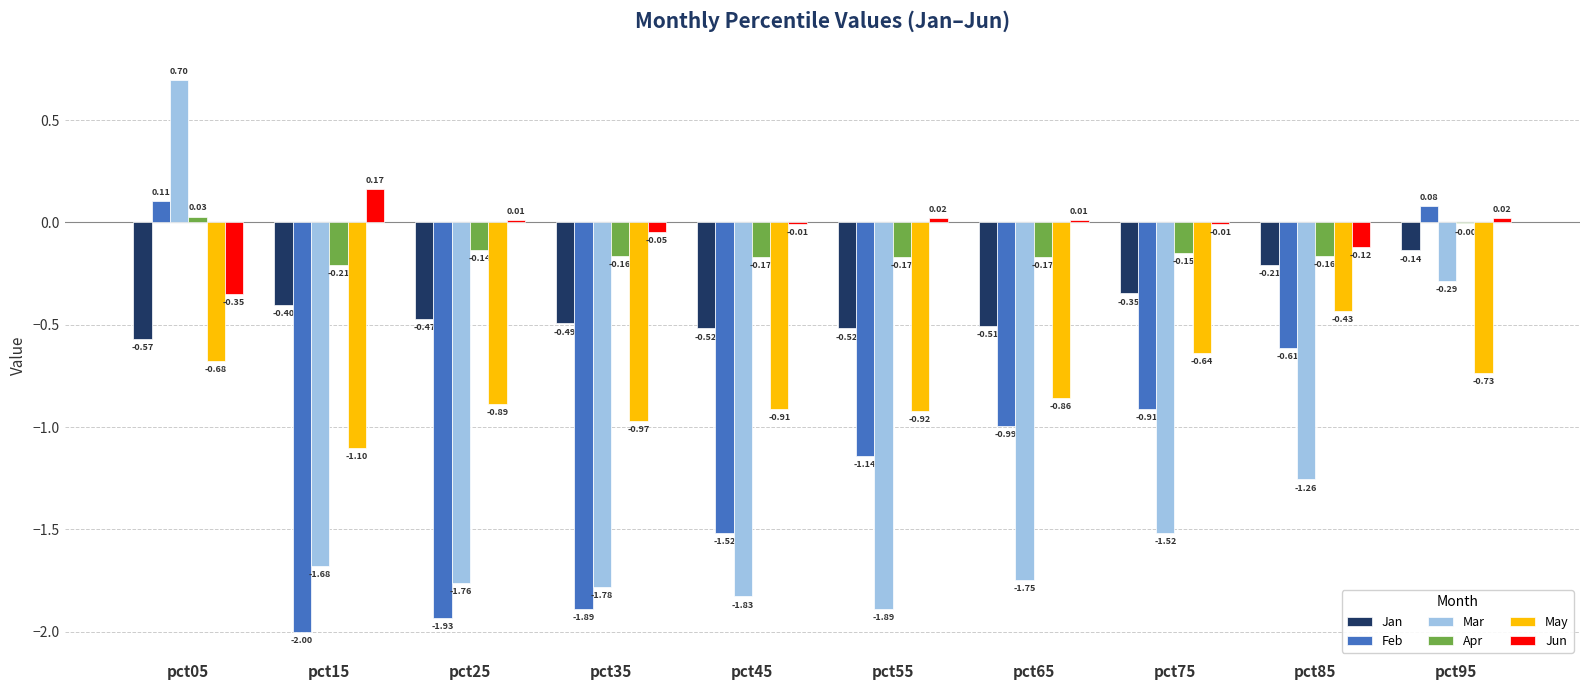

What is the spread (max minus min) of values at pct15?

2.2